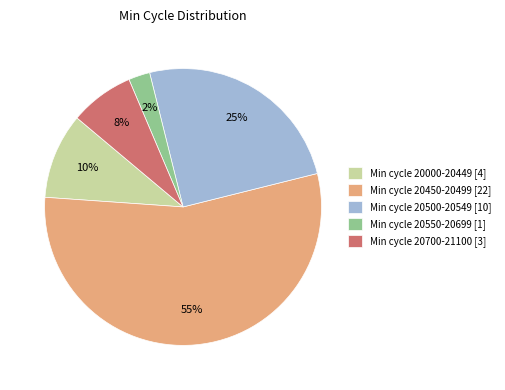

Is there any slice that represents more than half of the pie?

Yes